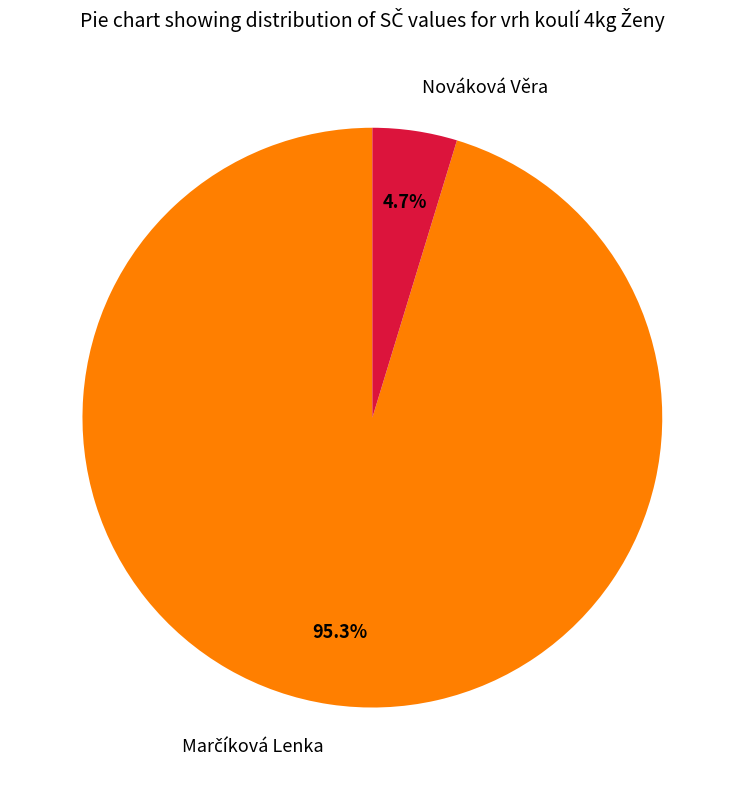

Which category has the smallest portion of the pie?

Nováková Věra